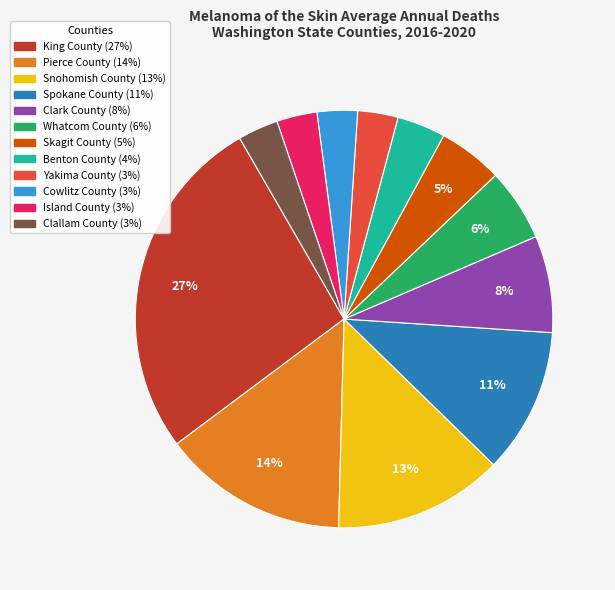

To the nearest percent, what portion does Cowlitz County represent?

3%